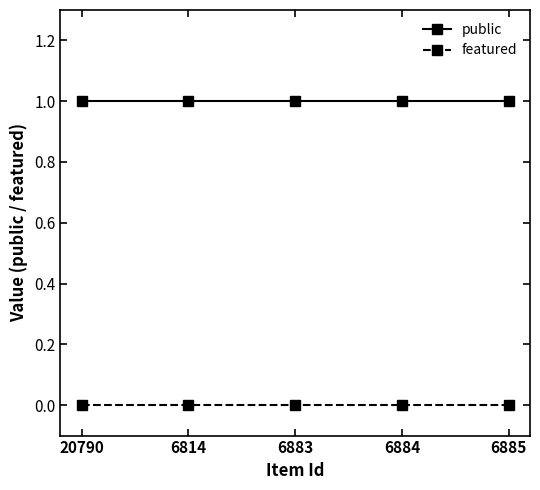

What is the total value across all series at 20790?

1